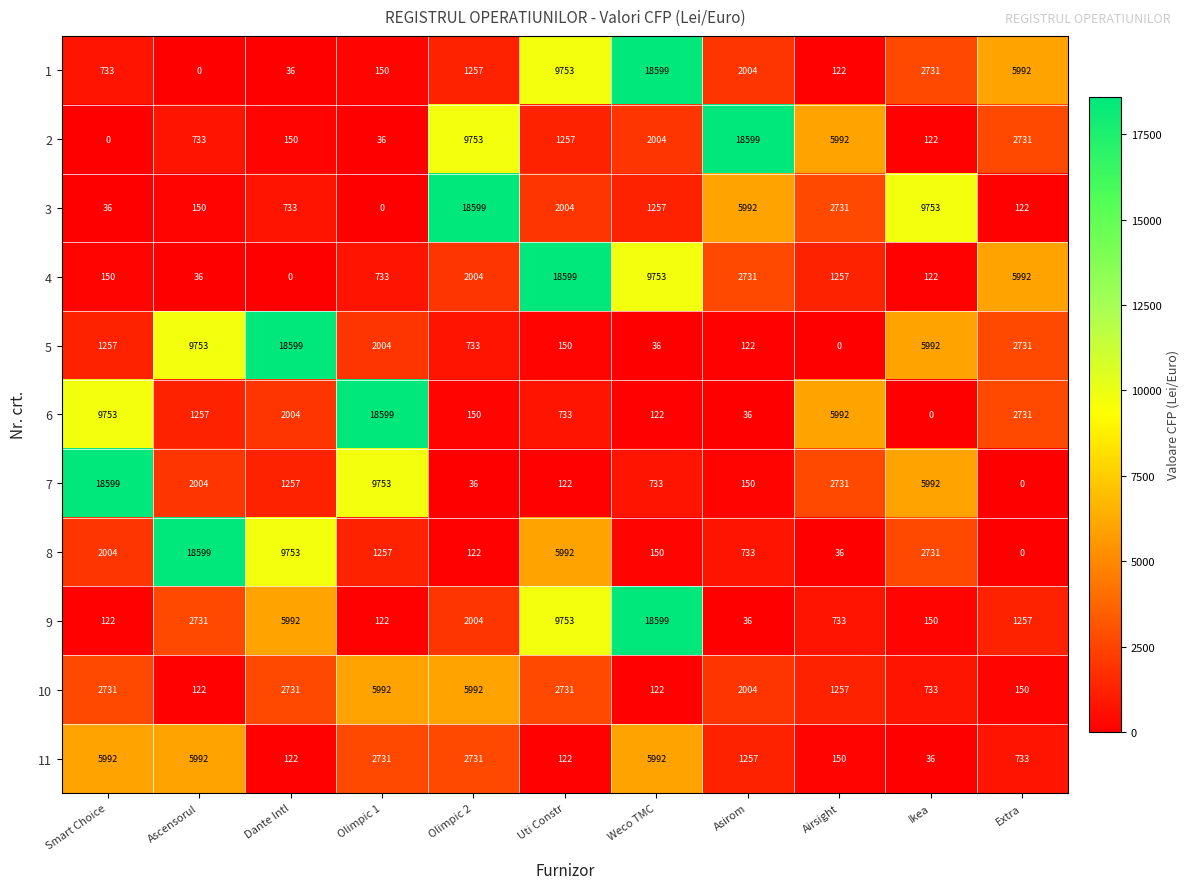

What is the sum of all 8 values?

41377